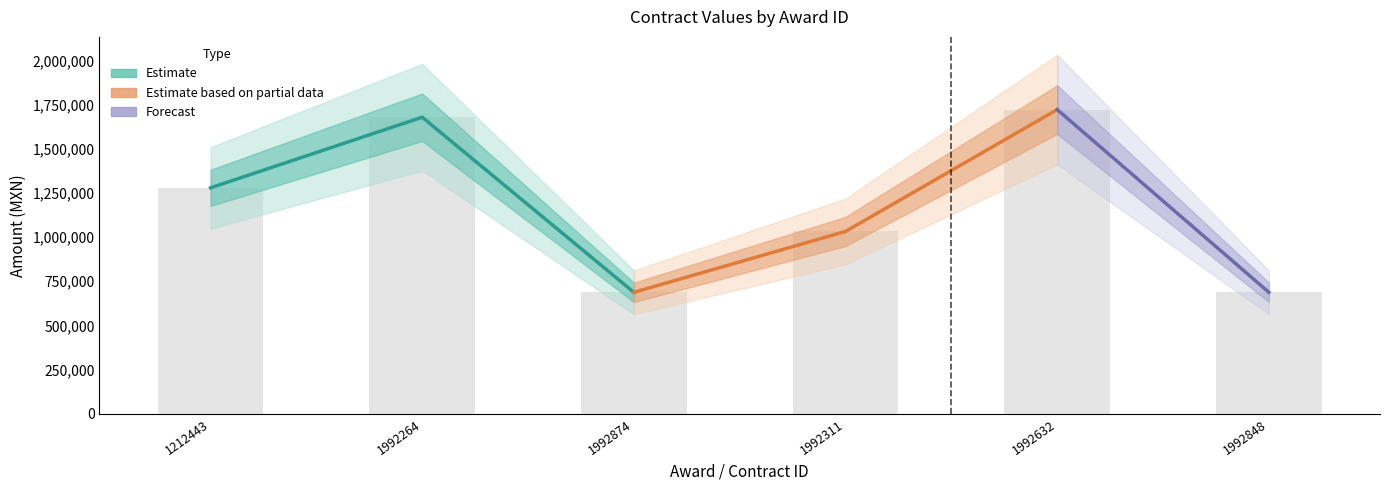

At which label does awards.value.amount reach its peak?

1992632